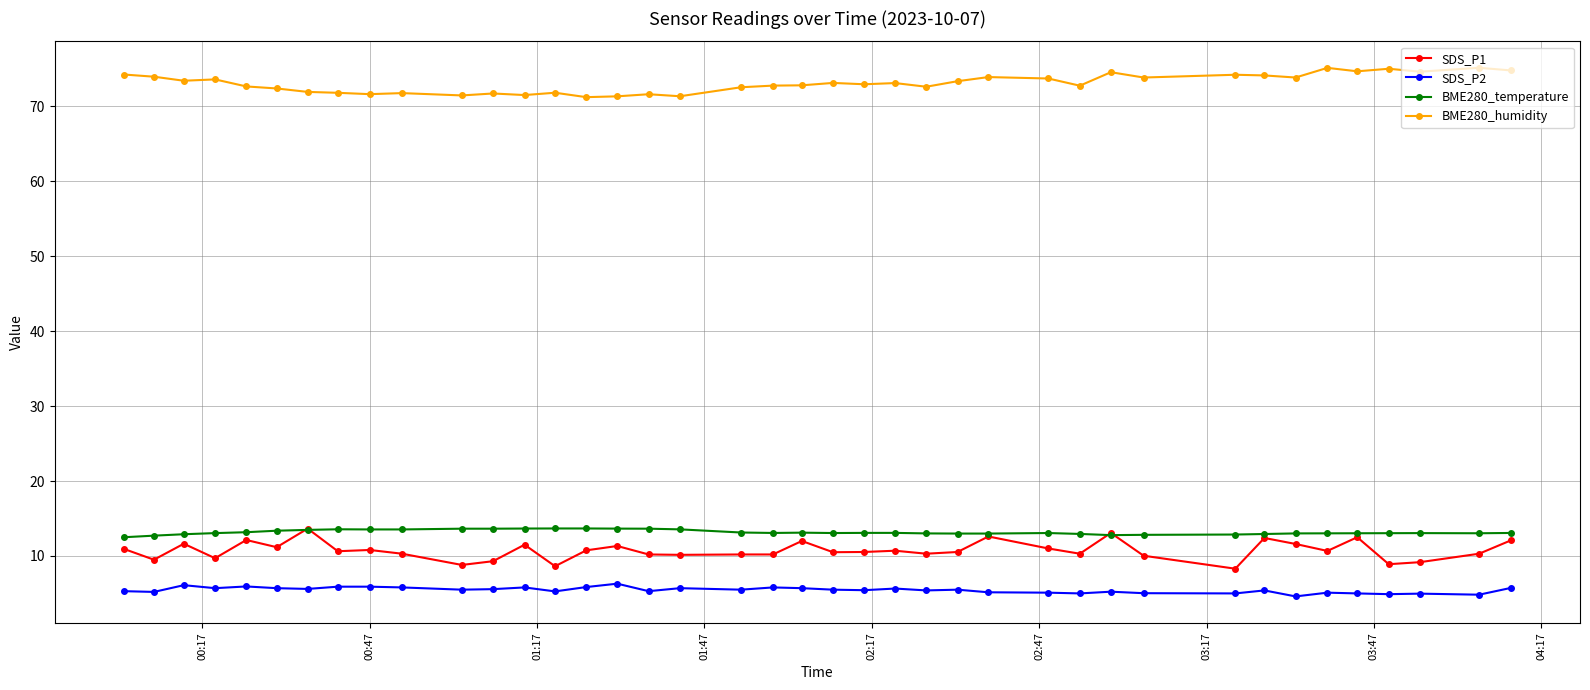

How many lines are shown in the chart?

4